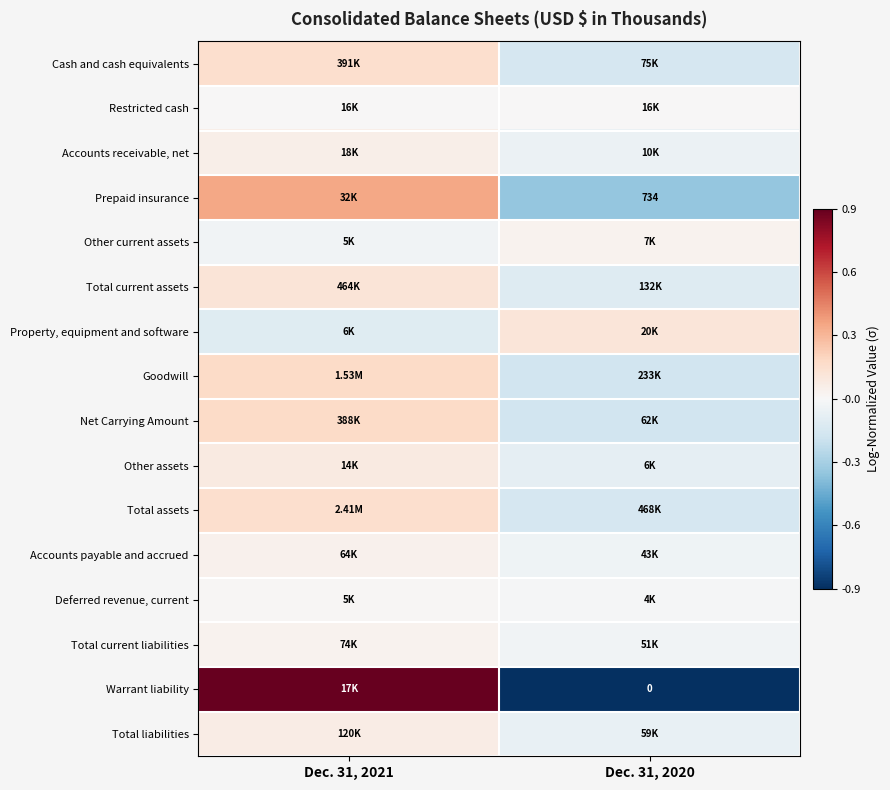

Which category has the lowest value across all series?

Dec. 31, 2020